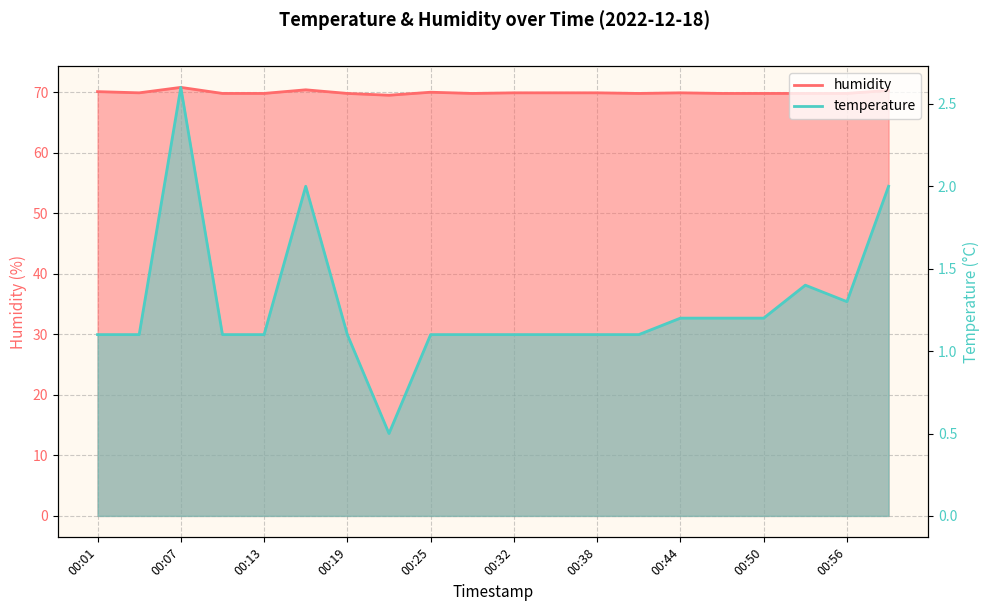

Rank the series by their maximum value, from lowest to highest.

temperature, humidity